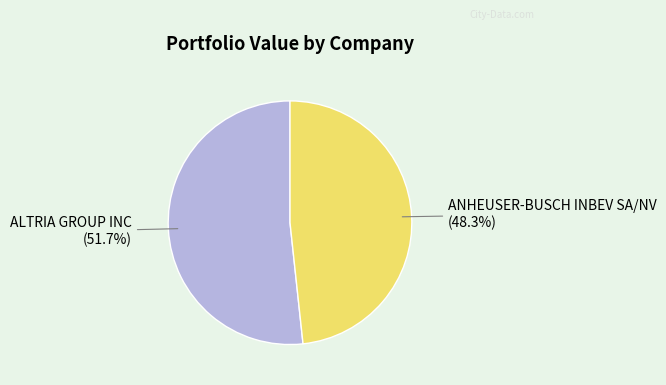

Which slice is the largest?

ALTRIA GROUP INC